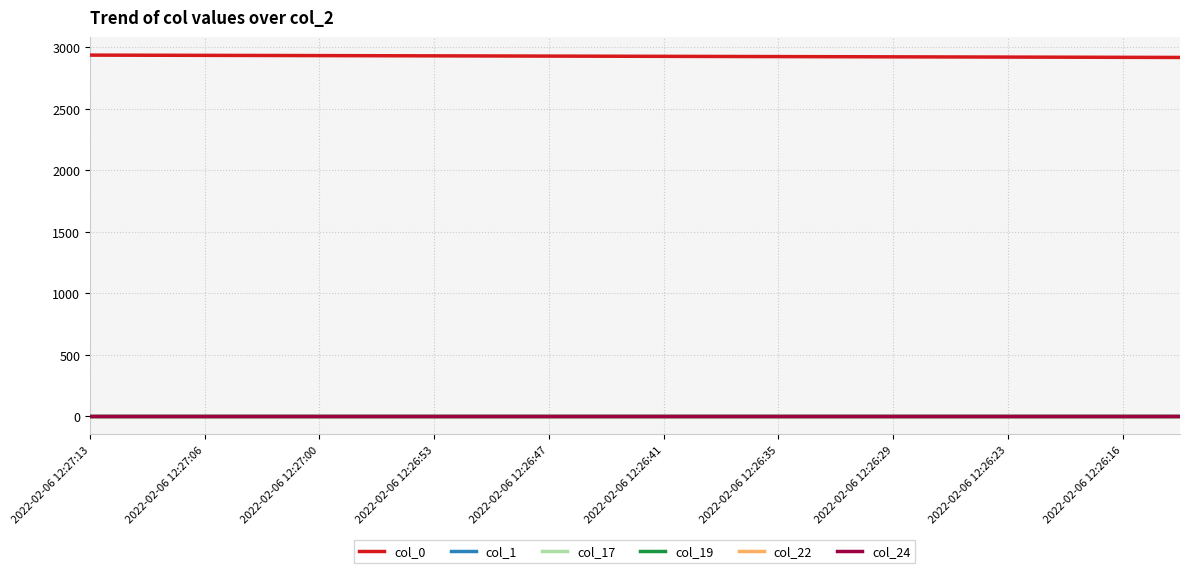

True or false: col_1 and col_24 cross at least once.

False